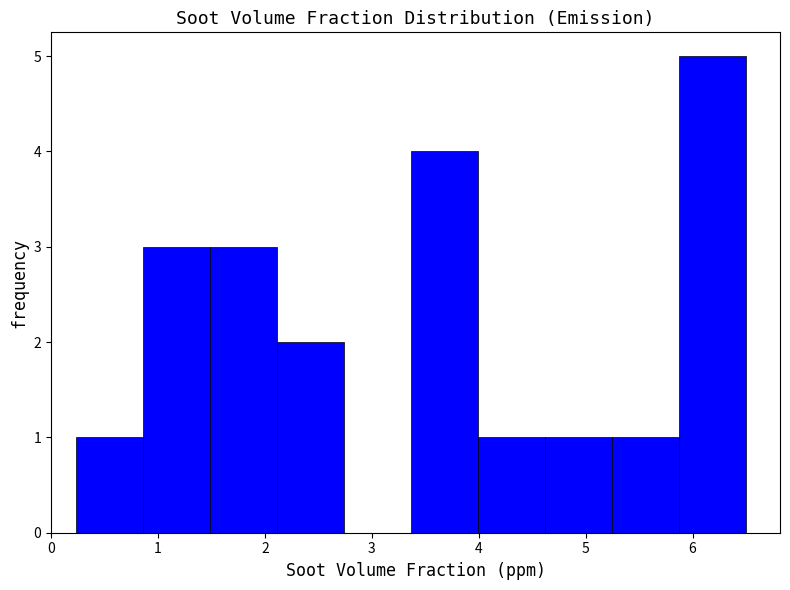

Reading left to right, transcribe this chart: for each bar, give the range it covers on the x-axis and its height. Neither the bar edges nor the heights are printed on the chart, so give them approximately, as read against the axes.

0.2 to 0.9: 1
0.9 to 1.5: 3
1.5 to 2.1: 3
2.1 to 2.7: 2
2.7 to 3.4: 0
3.4 to 4.0: 4
4.0 to 4.6: 1
4.6 to 5.3: 1
5.3 to 5.9: 1
5.9 to 6.5: 5